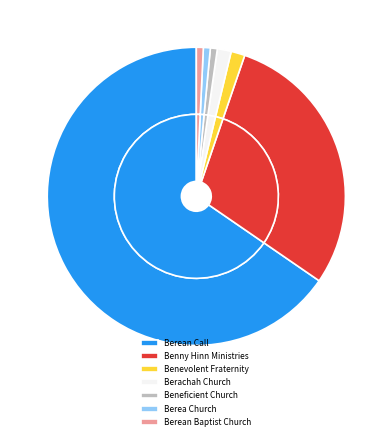

What is the total percentage of Berea Church and Beneficient Church?

1.5%